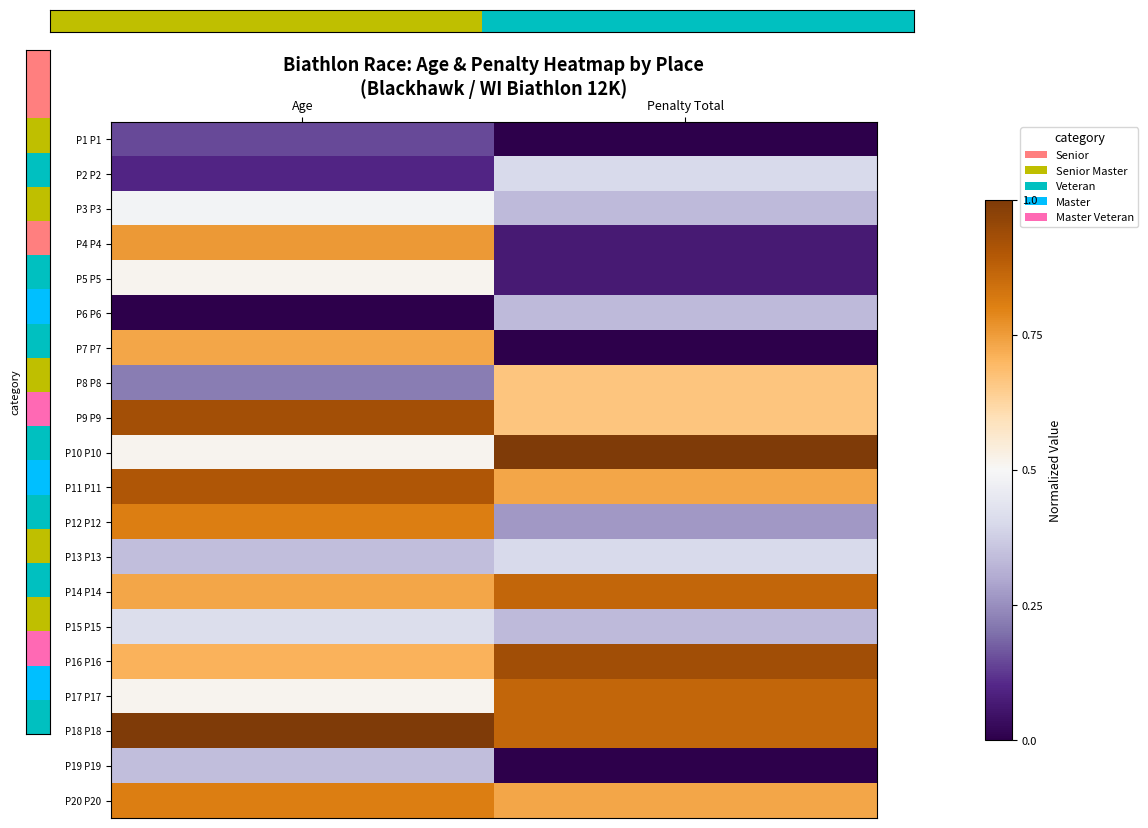

What is the difference between the P18 P18 values at Age and Penalty Total?

0.1